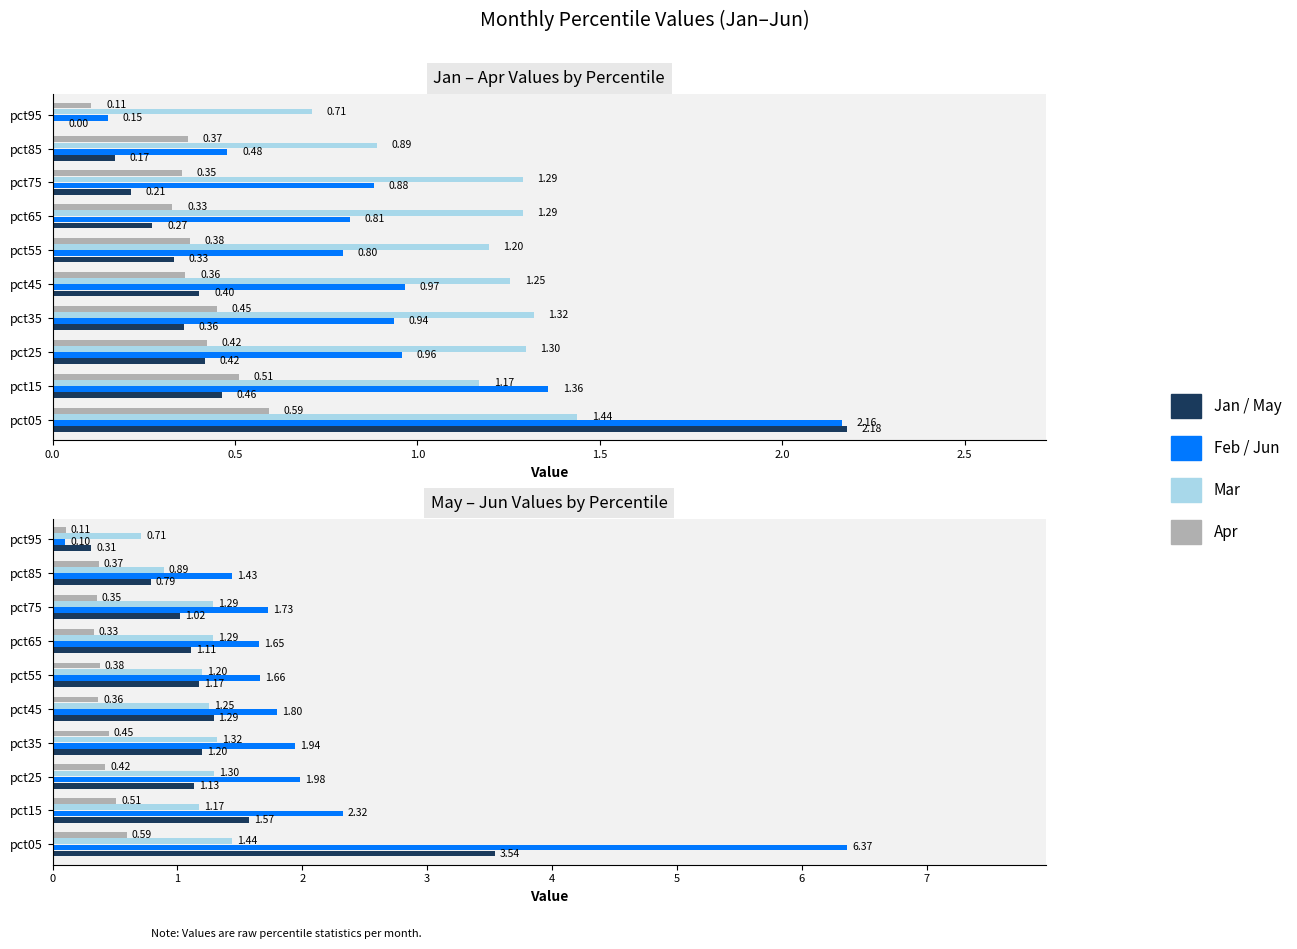

How many categories are shown in the chart?

10